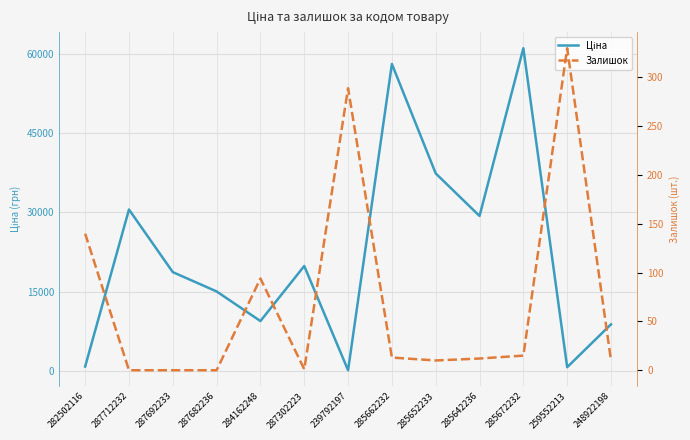

What is the average value of the Залишок series?

70.3